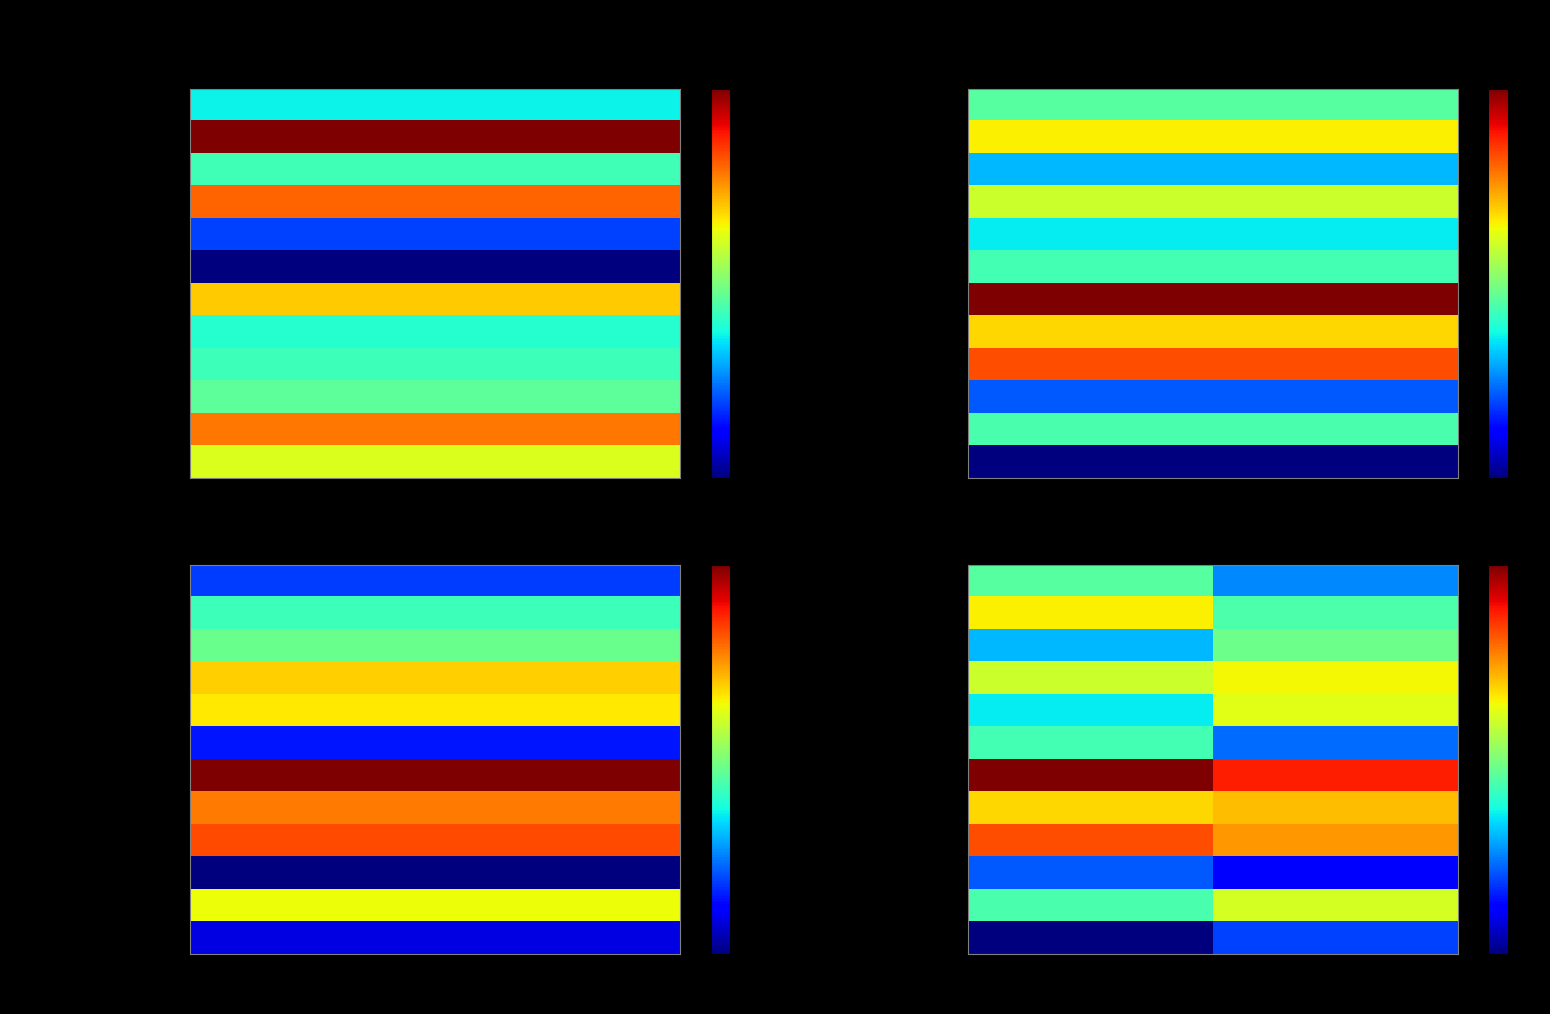

Which series has the widest spread of values?

Information and communicatio…